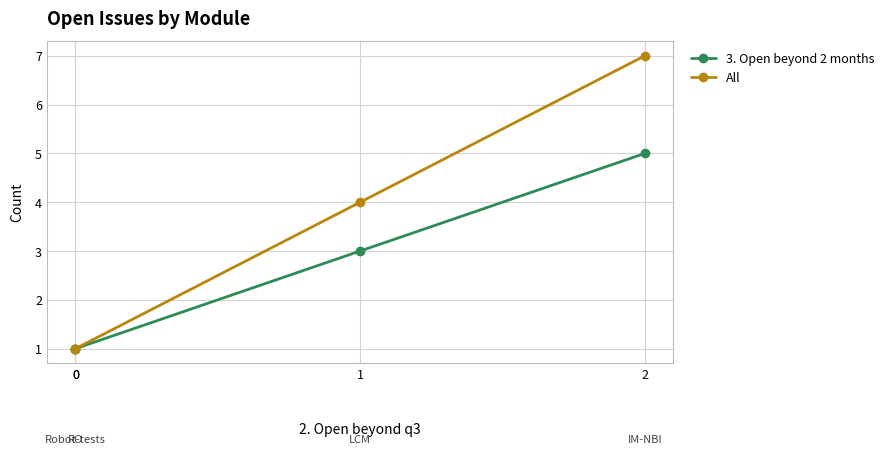

True or false: 3. Open beyond 2 months has more than 1 points higher than both neighbors.

False